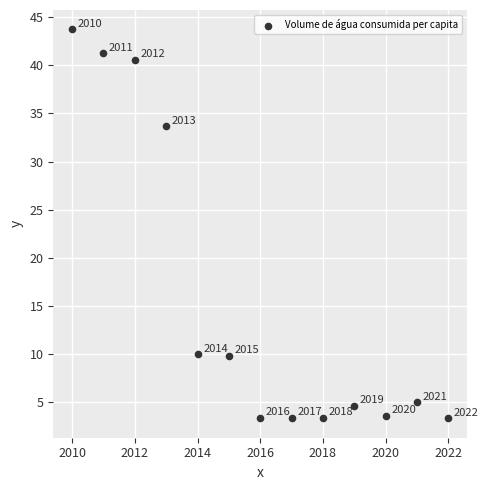

What Y value in the scatter plot is closest to 23?

33.7